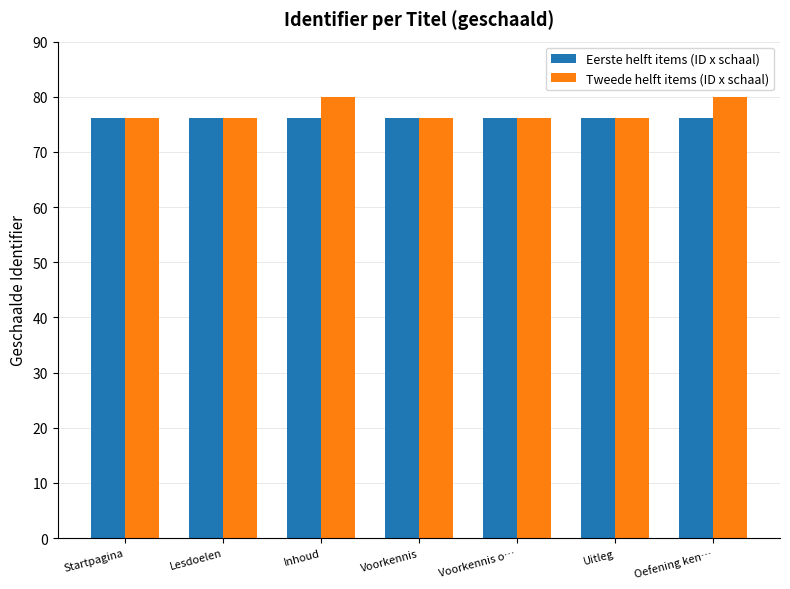

Reading left to right, what are all the values shown in this chart?

Eerste helft items (ID x schaal): 76.2	76.2	76.2	76.2	76.2	76.2	76.2
Tweede helft items (ID x schaal): 76.2	76.2	80.0	76.2	76.2	76.2	80.0